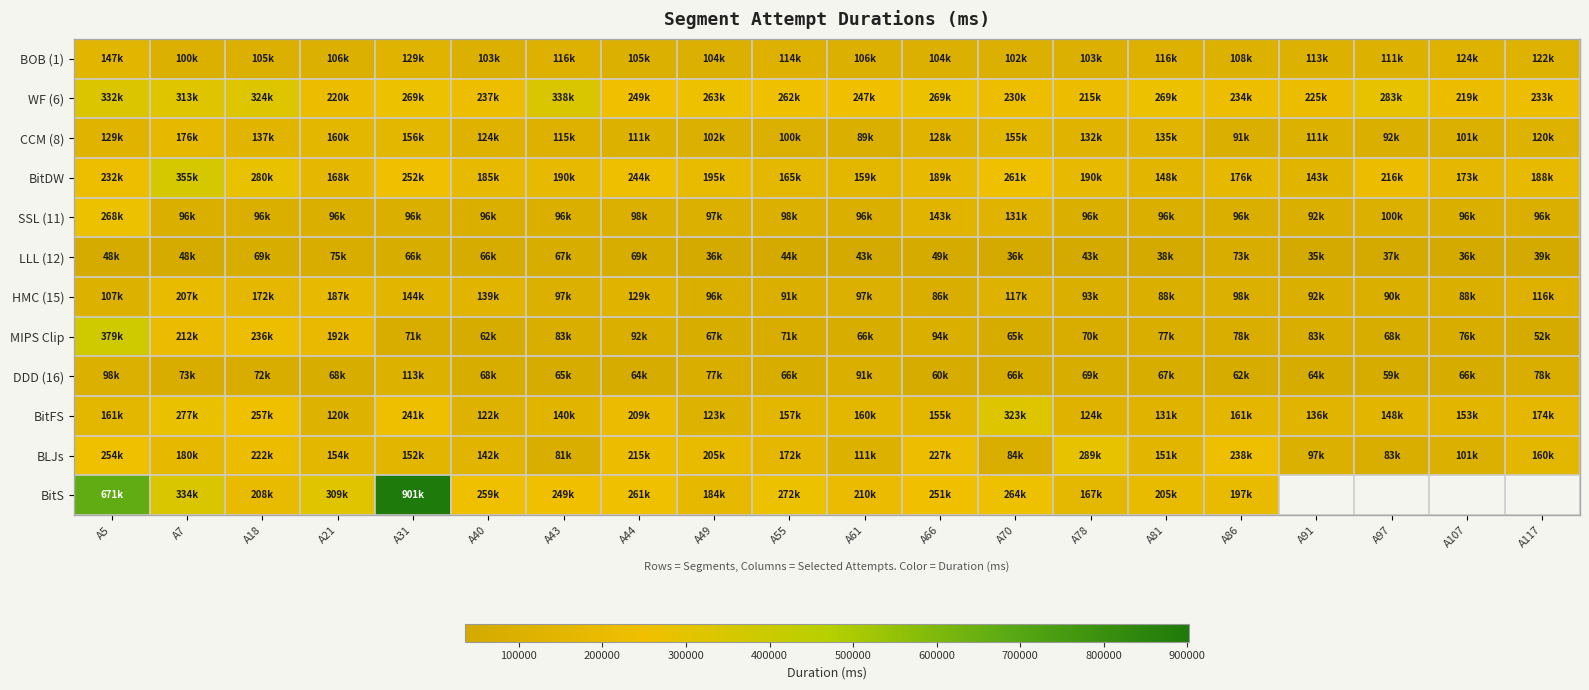

Is it true that WF (6) equals 269080.0 at A81?

True